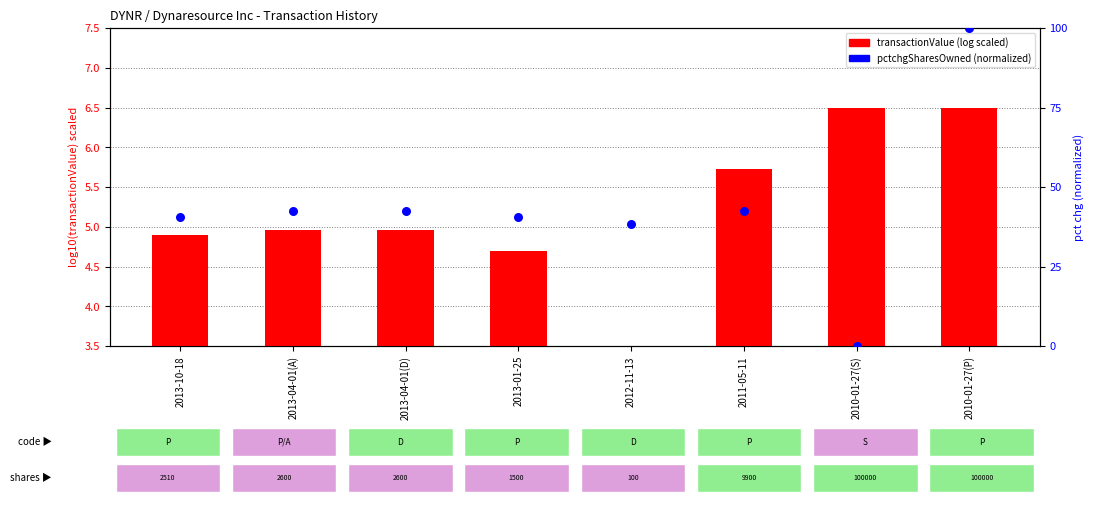

What are all the series names shown in the legend?

transactionValue (log), pctchgSharesOwned (normalized %)